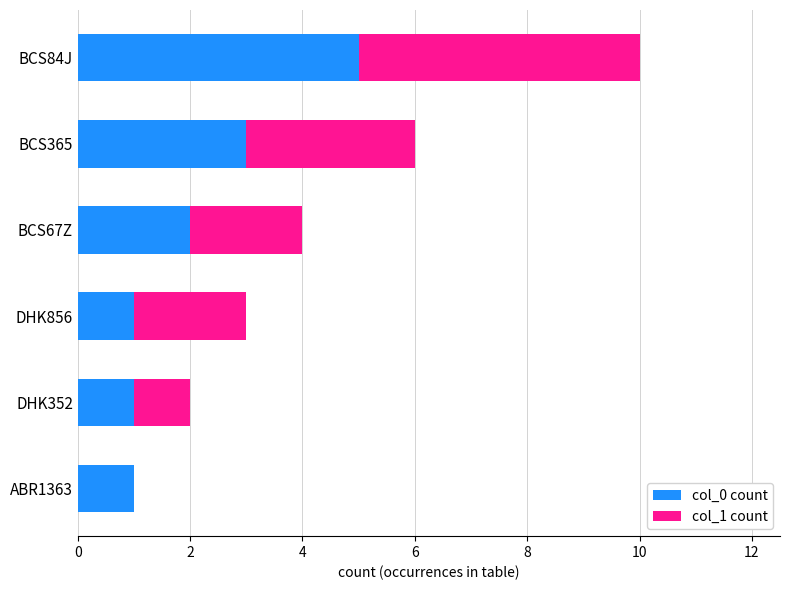

The value of col_0 count at BCS67Z is 1. True or false?

False